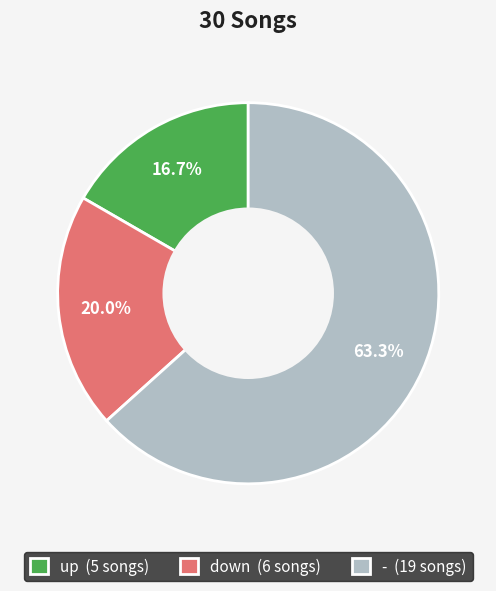

How many slices are in this pie chart?

3